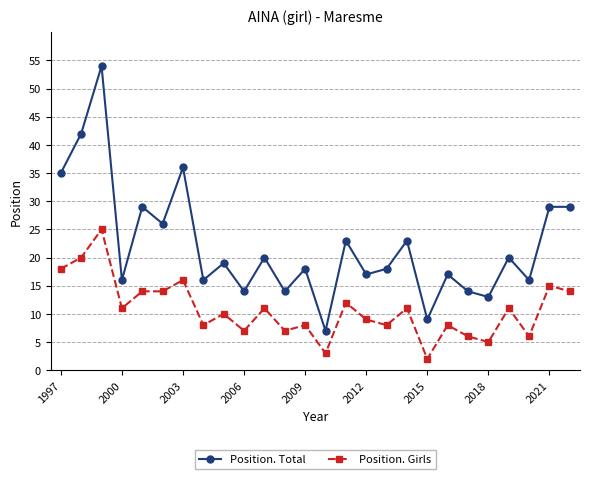

At how many categories does at least one series exceed 40?

2